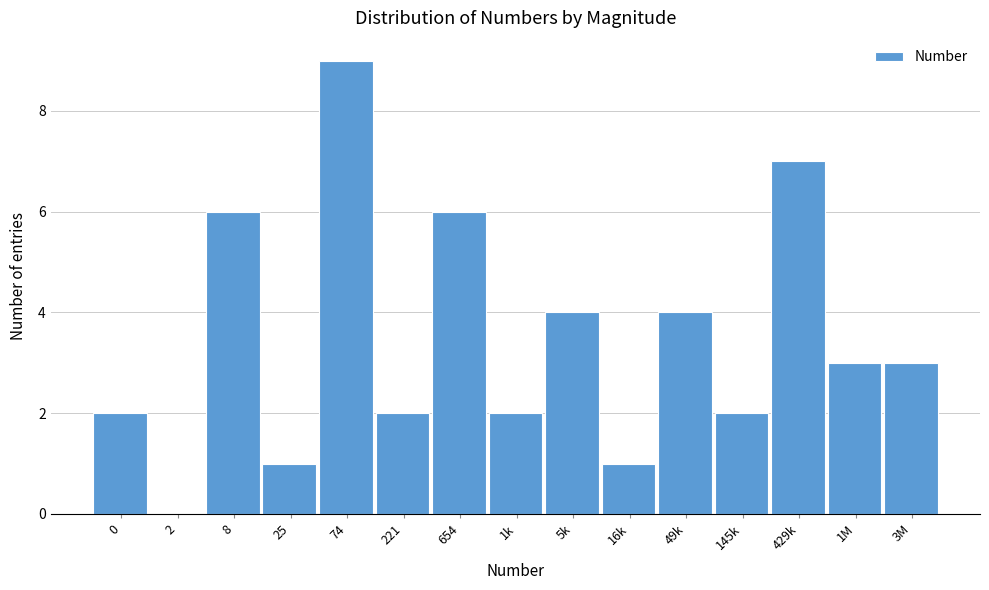

Reading right to left, extract all data points from this chart.

3M=3	1M=3	429k=7	145k=2	49k=4	16k=1	5k=4	1k=2	654=6	221=2	74=9	25=1	8=6	2=0	0=2